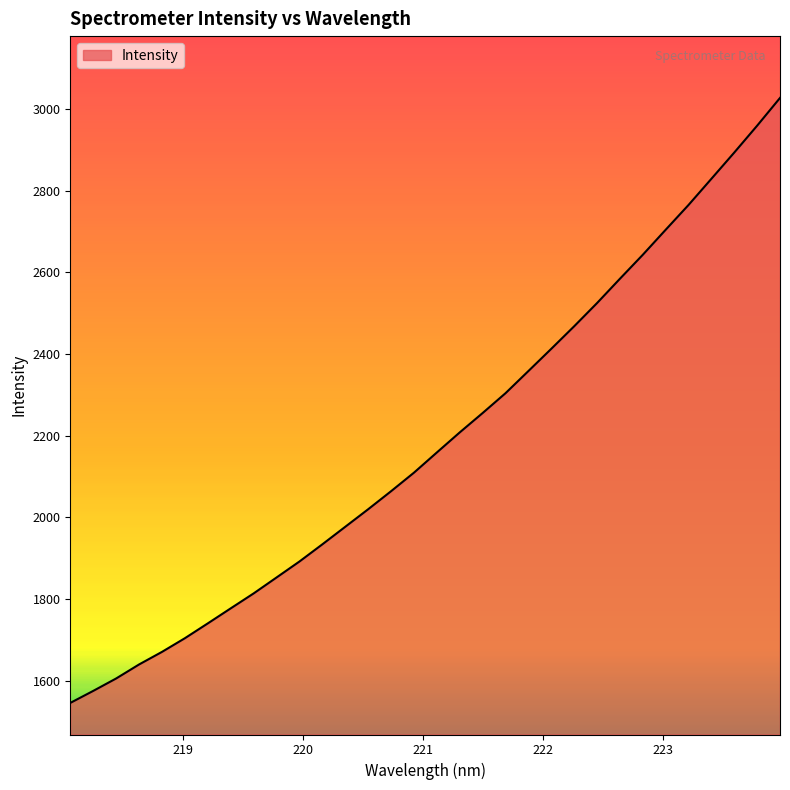

Reading left to right, extract all data points from this chart.

1546.0	1575.4	1605.8	1640.1	1670.9	1704.4	1740.7	1777.5	1814.1	1853.1	1892.2	1934.3	1977.2	2020.1	2064.3	2109.7	2159.1	2208.3	2255.7	2304.2	2358.5	2413.0	2468.1	2524.9	2584.5	2643.2	2704.4	2765.2	2829.2	2893.5	2959.2	3027.2